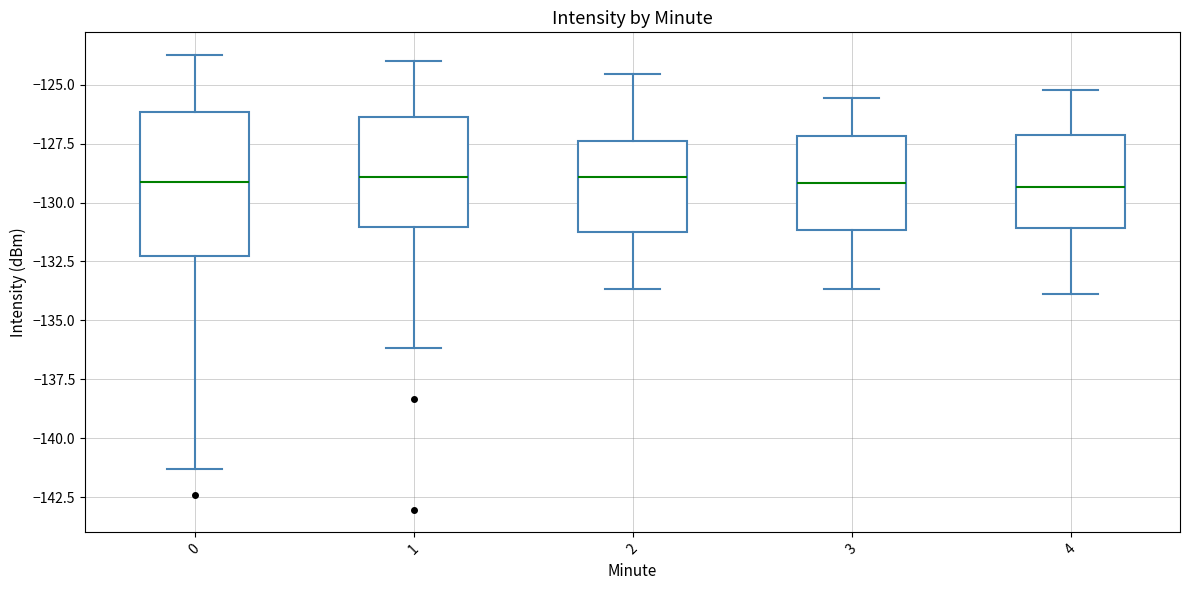

Reading left to right, transcribe this box plot: for each box, give where its median line is, the range the box spans, and where its two whiskers end, as read against the y-axis. The values are not printed on the chart, so give them approximately, as read against the axis.

0: median -129.0, box -132.5 to -126.0, whiskers -141.5 to -123.5
1: median -129.0, box -131.0 to -126.5, whiskers -136.0 to -124.0
2: median -129.0, box -131.0 to -127.5, whiskers -133.5 to -124.5
3: median -129.0, box -131.0 to -127.0, whiskers -133.5 to -125.5
4: median -129.5, box -131.0 to -127.0, whiskers -134.0 to -125.0